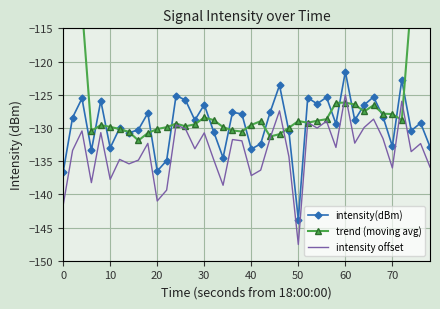

List the series in order of their peak value, highest first.

trend (moving avg), intensity(dBm), intensity offset